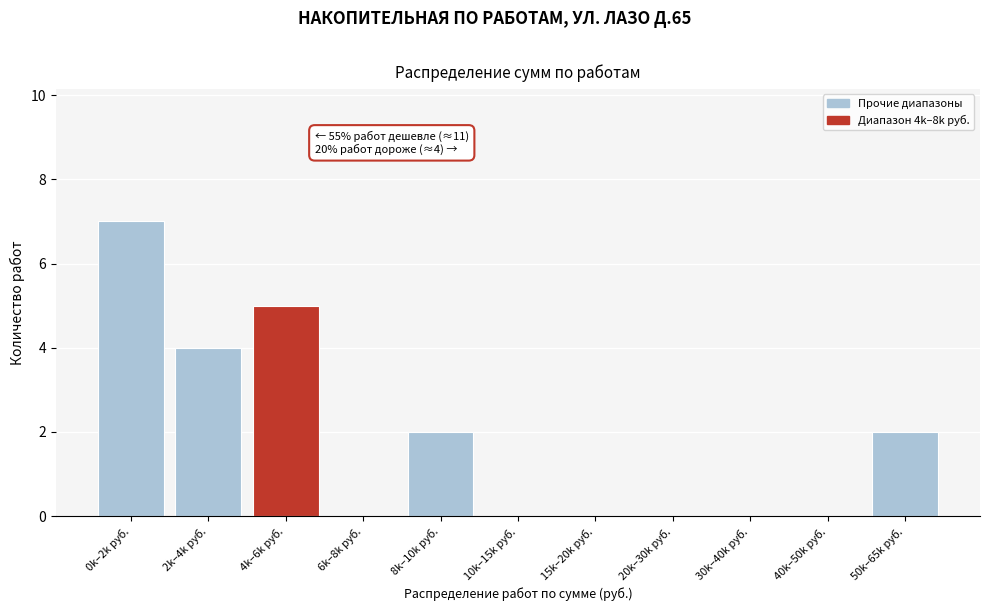

Reading left to right, what are all the values shown in this chart?

0k–2k руб.=7	2k–4k руб.=4	4k–6k руб.=5	6k–8k руб.=0	8k–10k руб.=2	10k–15k руб.=0	15k–20k руб.=0	20k–30k руб.=0	30k–40k руб.=0	40k–50k руб.=0	50k–65k руб.=2